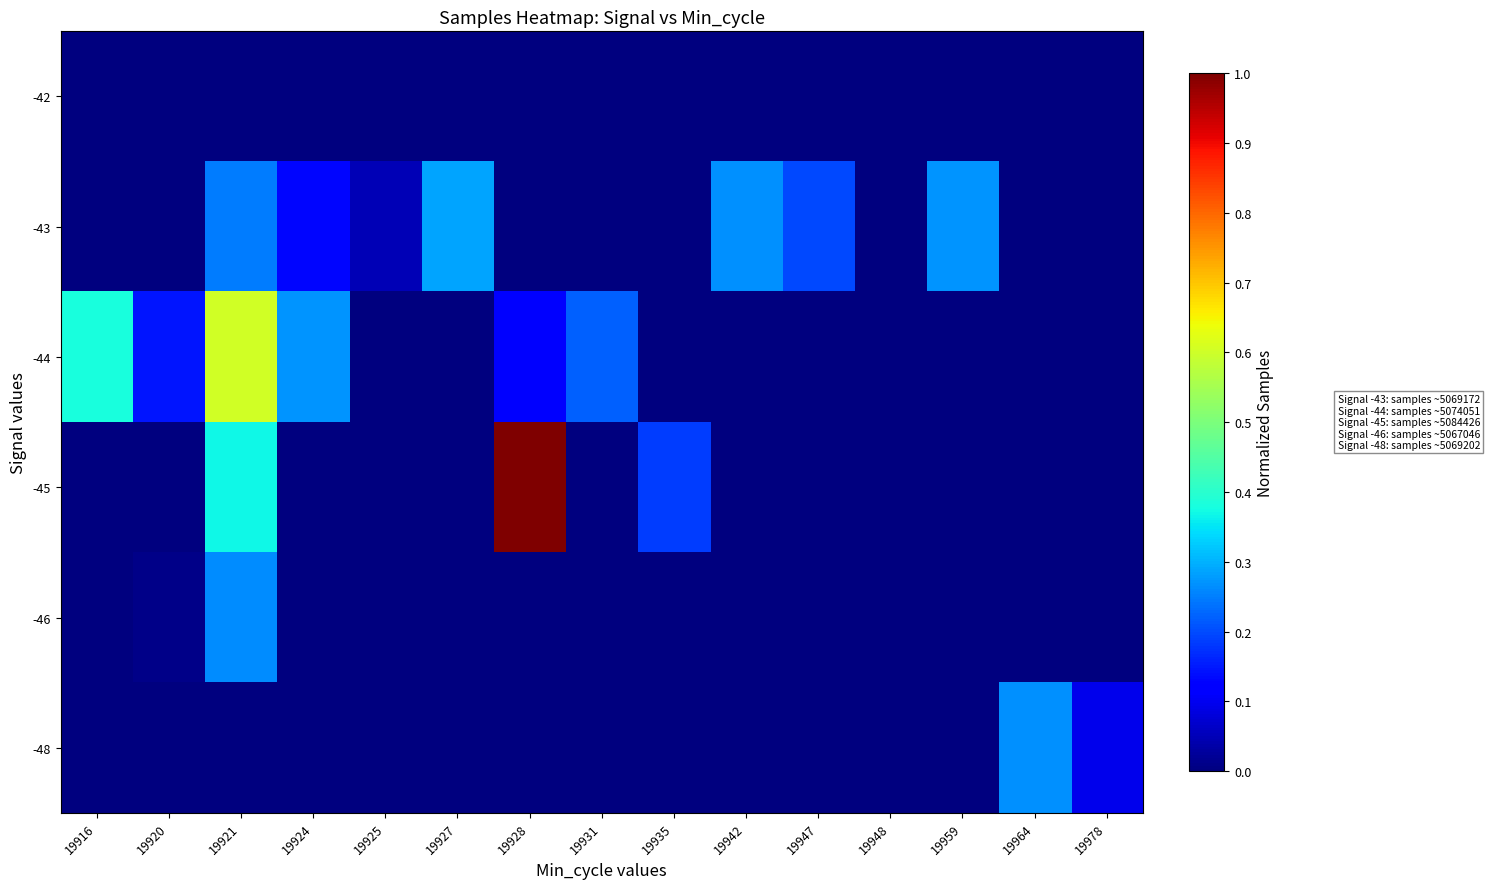

At which category does the chart reach its minimum across all series?

19916